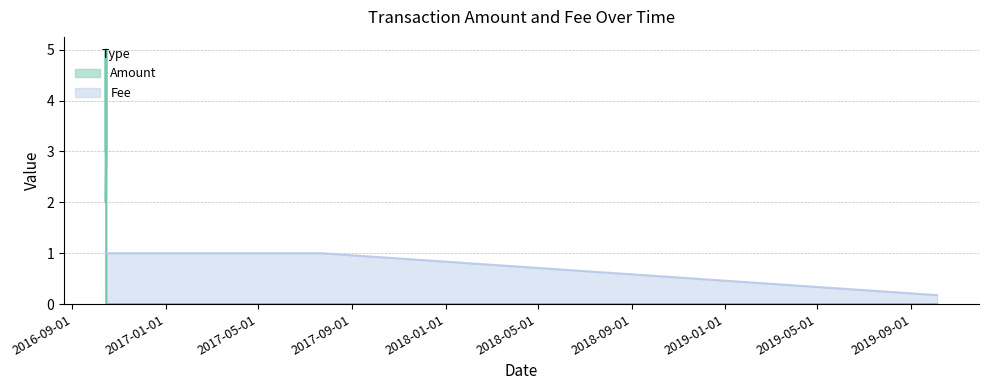

The chart shows a value of 1.7 at 2016-10-14 07:26:21. True or false?

False